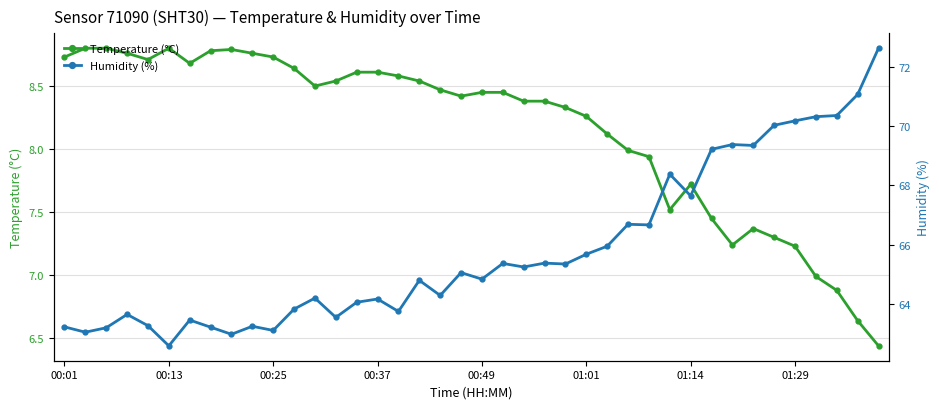

What value does the Temperature (°C) series have at 12?

8.5